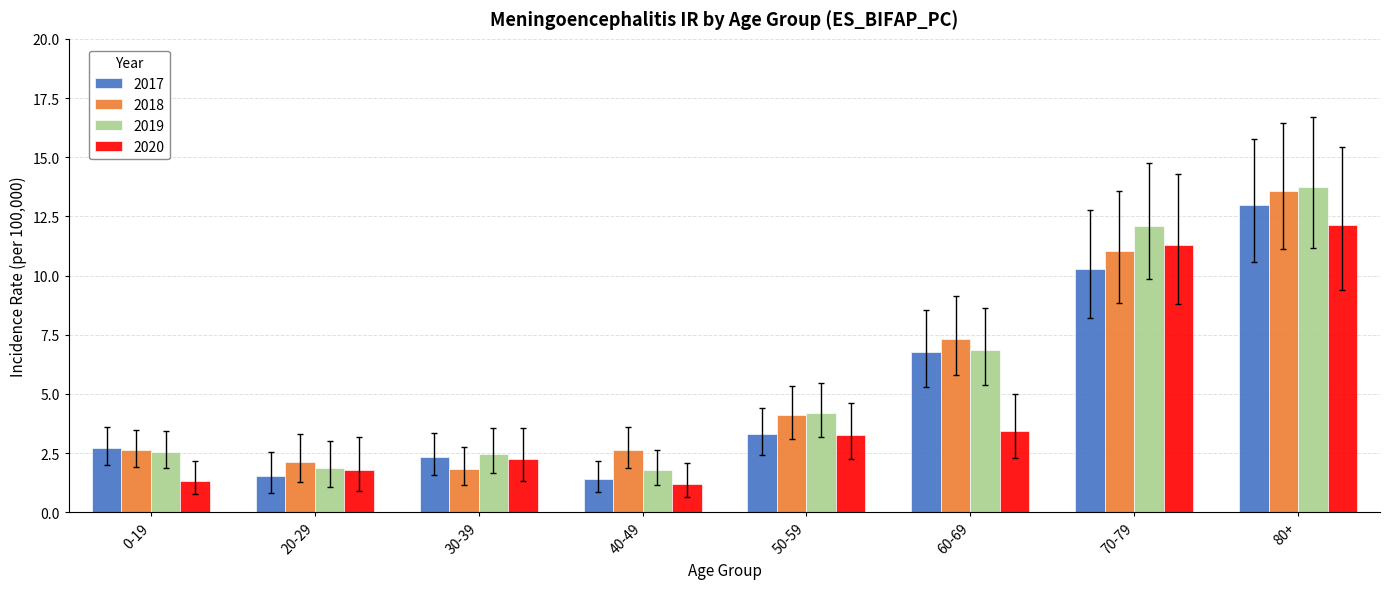

What is the difference between the maximum and second lowest values in the 2017 series?

11.4